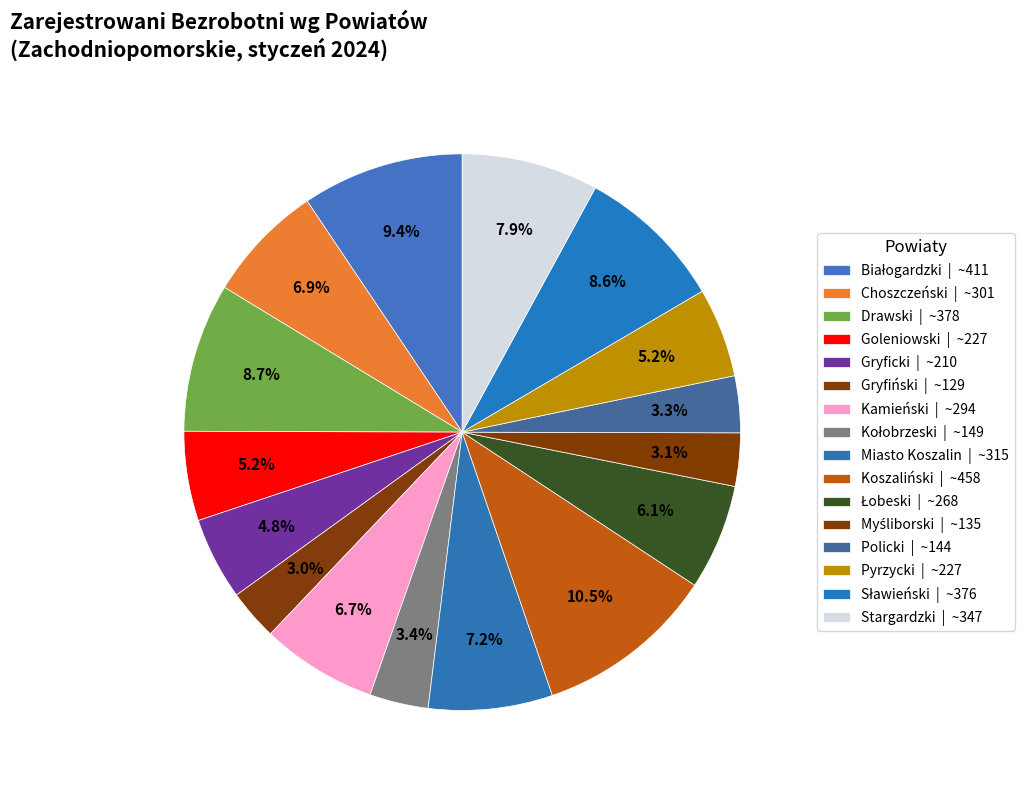

Rank the categories by value from highest to lowest.

Koszaliński, Białogardzki, Drawski, Sławieński, Stargardzki, Miasto Koszalin, Choszczeński, Kamieński, Łobeski, Goleniowski, Pyrzycki, Gryficki, Kołobrzeski, Policki, Myśliborski, Gryfiński